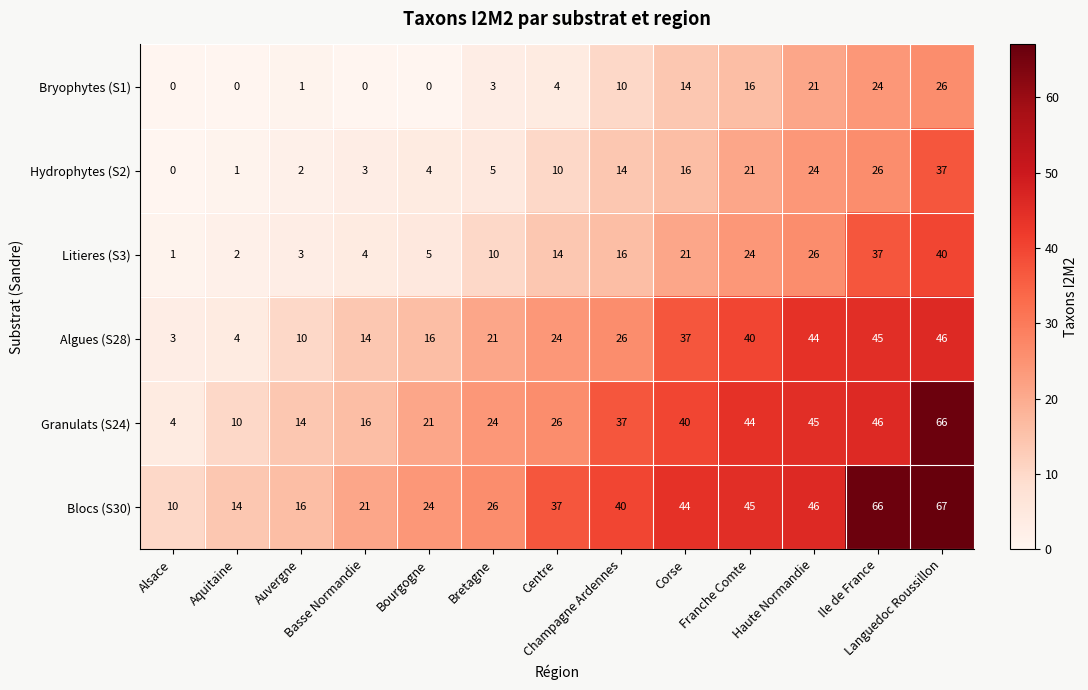

What is the sum of all Algues (S28) values?

330